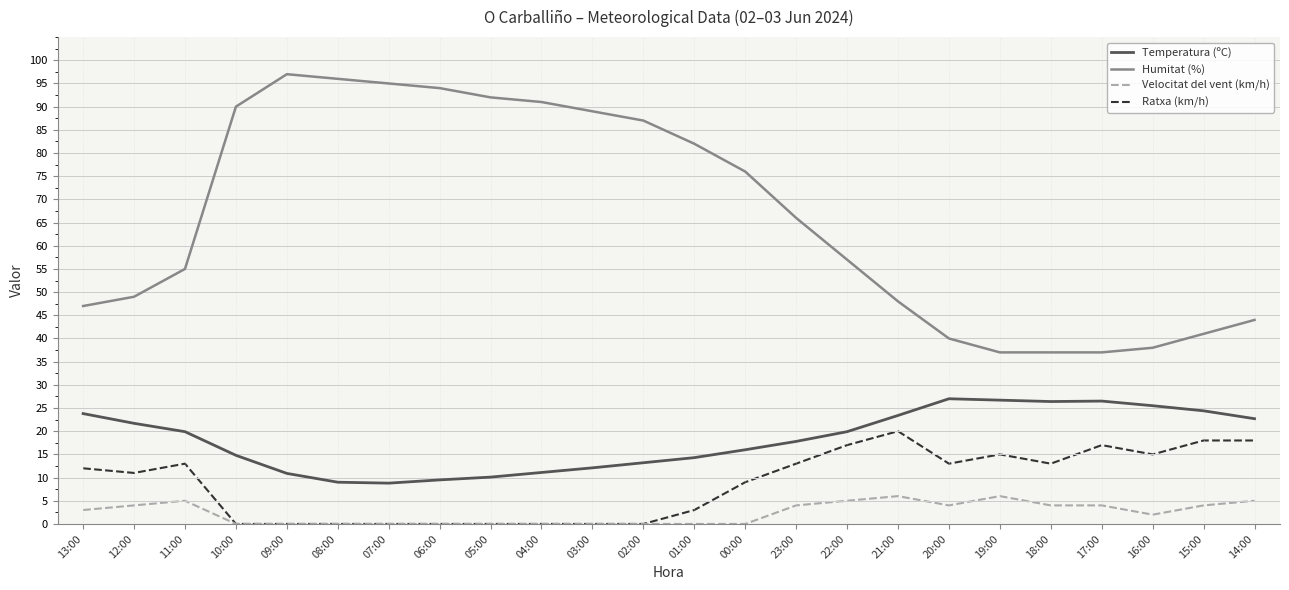

At which label does Humitat (%) first exceed 66?

10:00